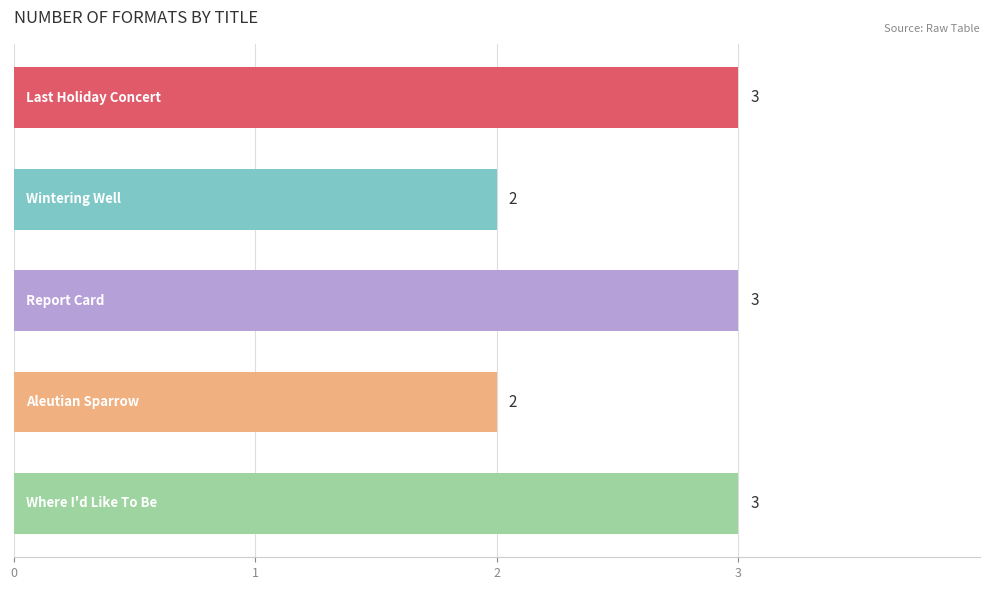

How many values are between 2 and 3?

5